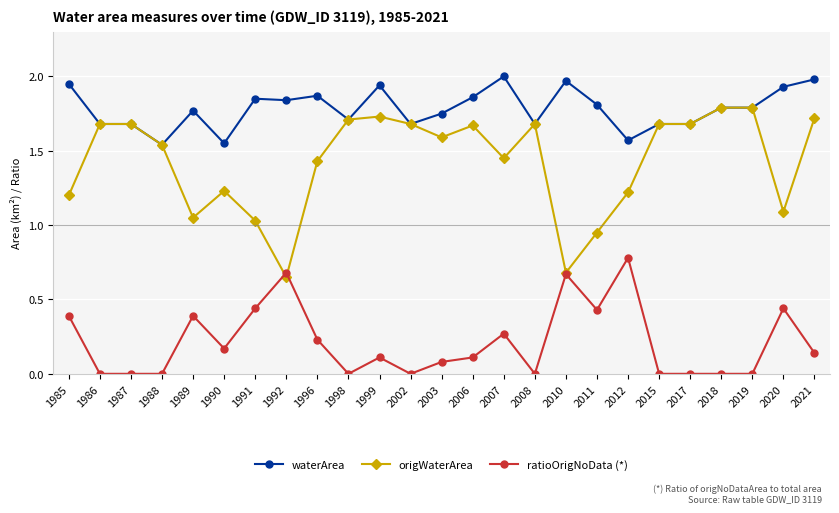

True or false: waterArea has more than 1 points higher than both neighbors.

True